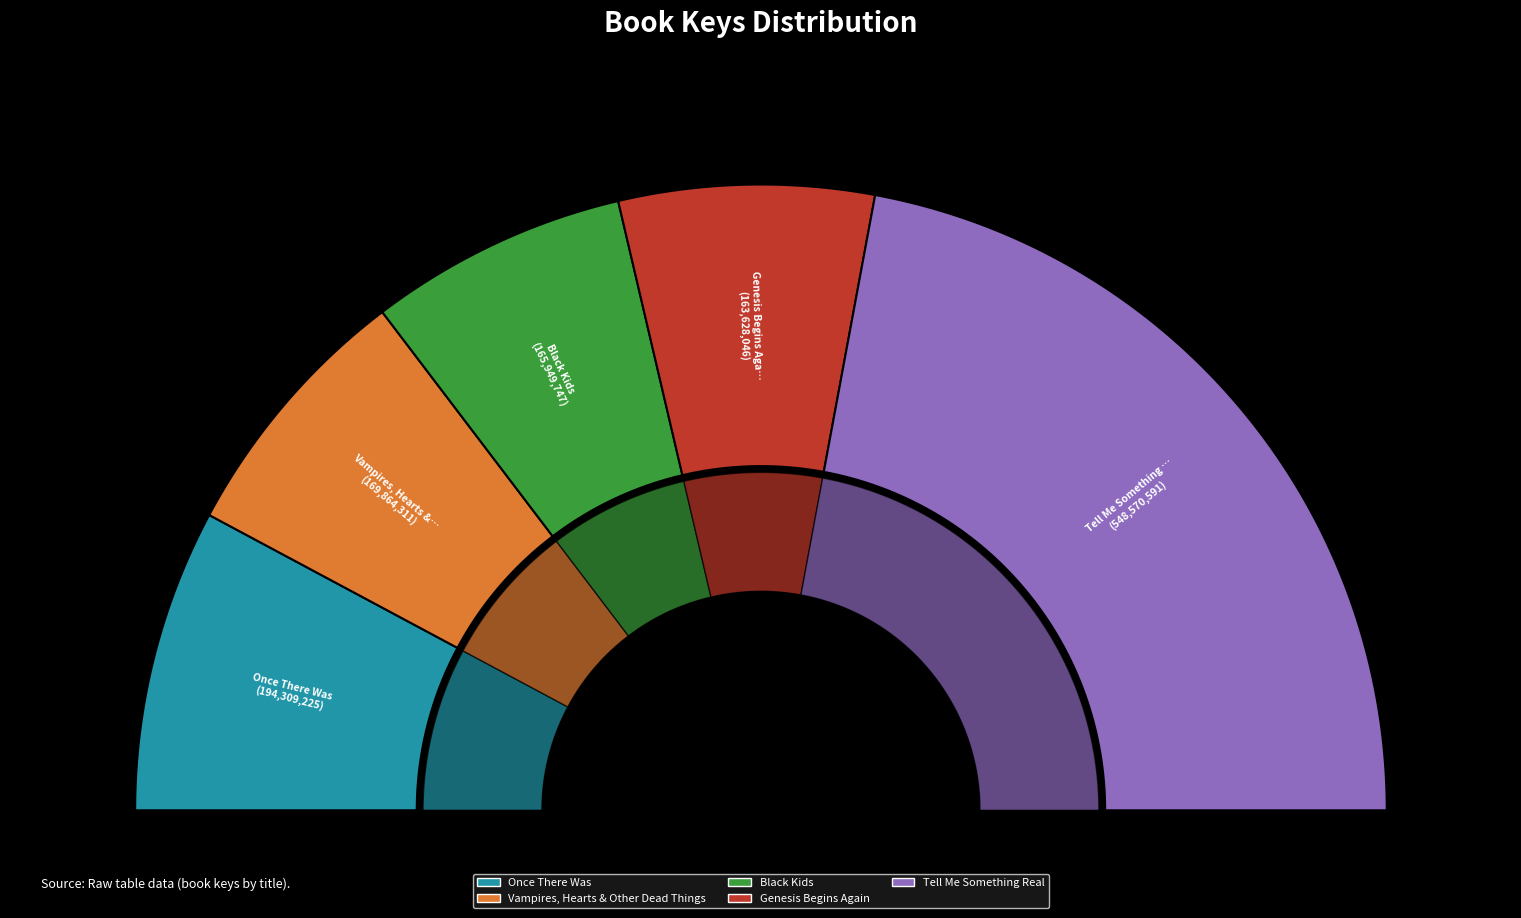

How much of the chart is everything except Tell Me Something Real?

55.8%